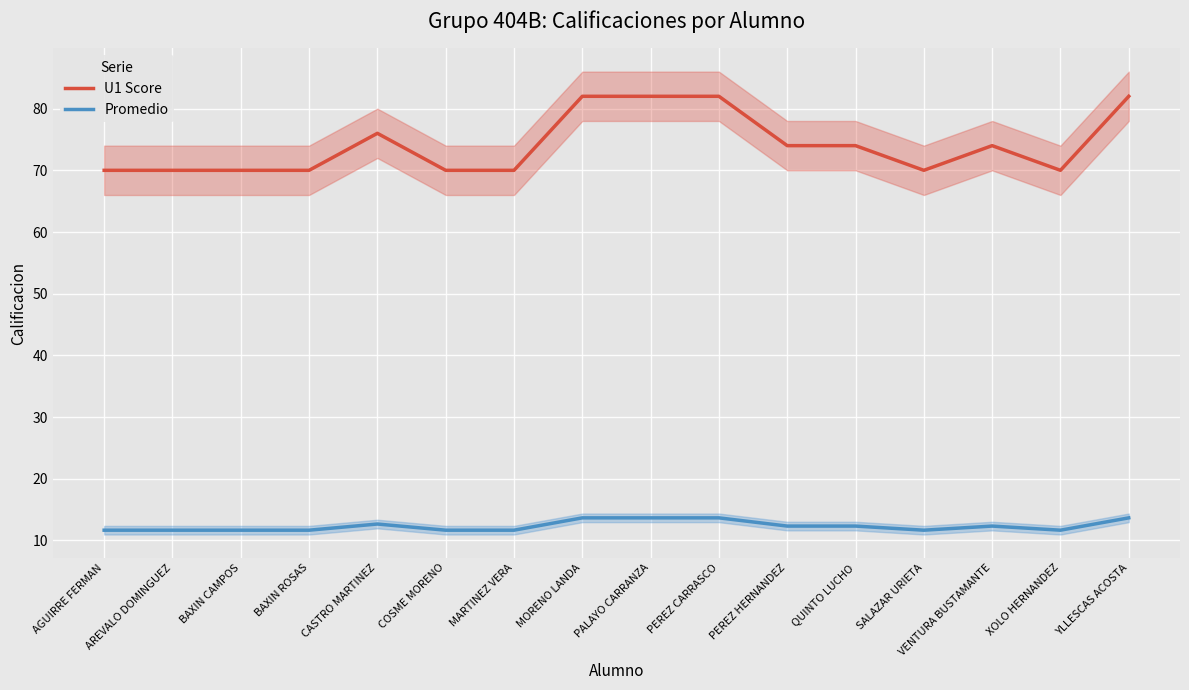

How many lines are shown in the chart?

2